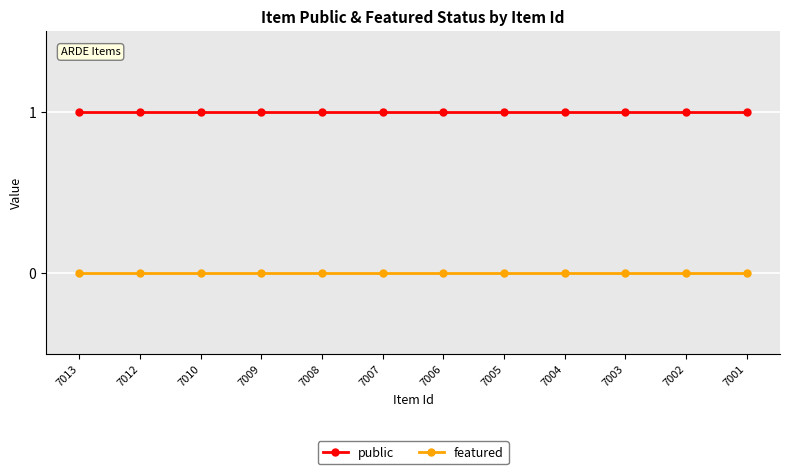

Is the value of featured at 7003 greater than the value of public at 7006?

No